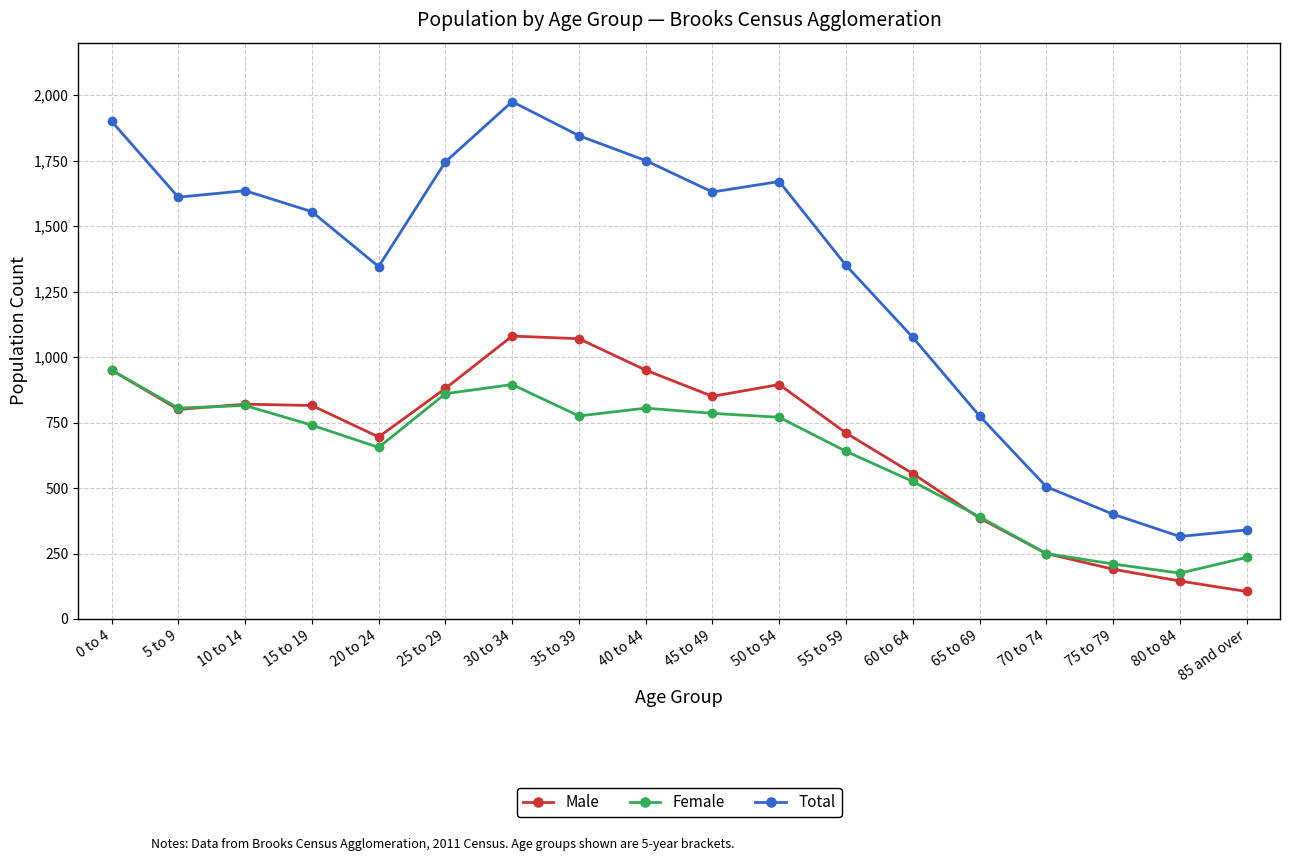

How many interior local peaks does the Total series have?

3